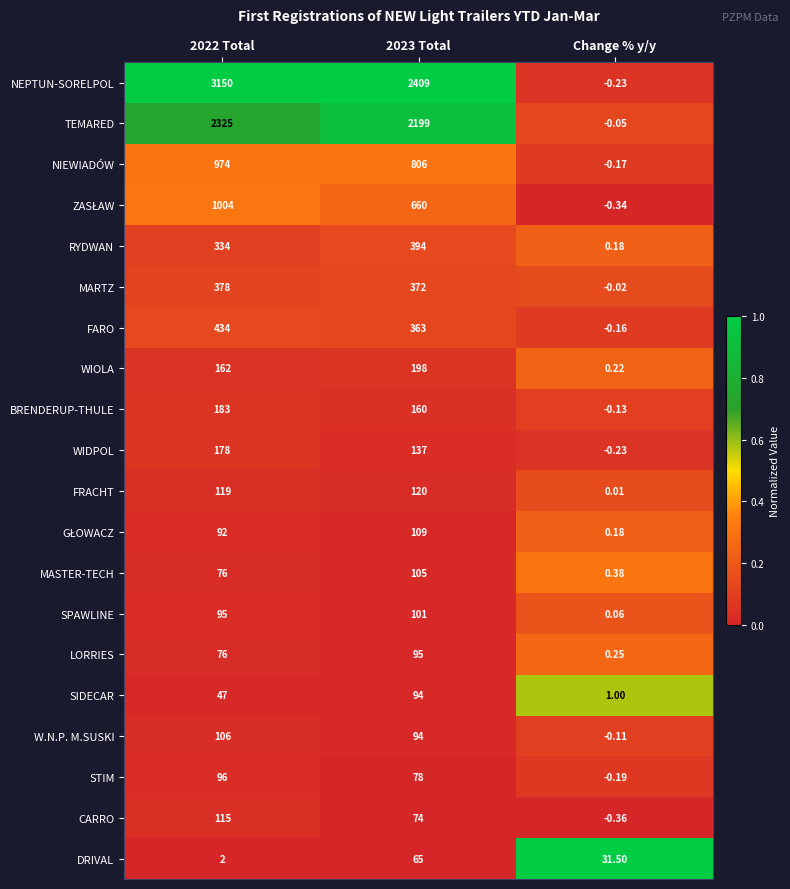

At which label does MARTZ reach its minimum?

Change % y/y